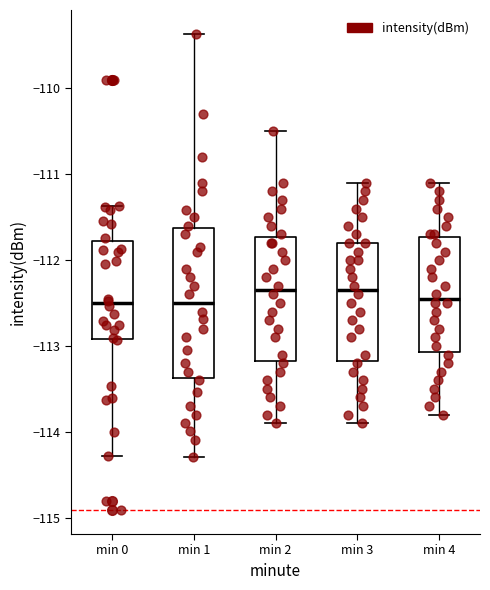

Reading left to right, transcribe this box plot: for each box, give where its median line is, the range the box spans, and where its two whiskers end, as read against the y-axis. The values are not printed on the chart, so give them approximately, as read against the axis.

min 0: median -112.5, box -112.9 to -111.8, whiskers -114.3 to -111.4
min 1: median -112.5, box -113.4 to -111.6, whiskers -114.3 to -109.4
min 2: median -112.3, box -113.2 to -111.7, whiskers -113.9 to -110.5
min 3: median -112.3, box -113.2 to -111.8, whiskers -113.9 to -111.1
min 4: median -112.4, box -113.1 to -111.7, whiskers -113.8 to -111.1